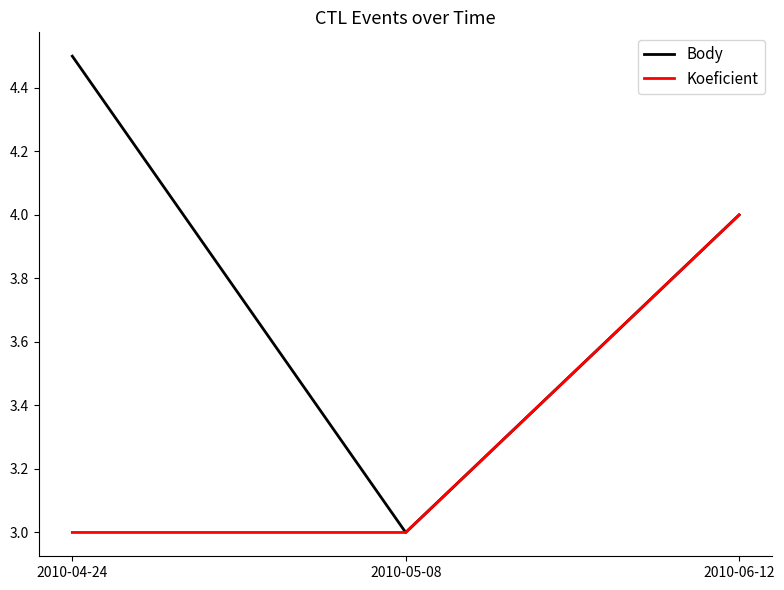

What is the total value across all series at 2010-04-24?

7.5